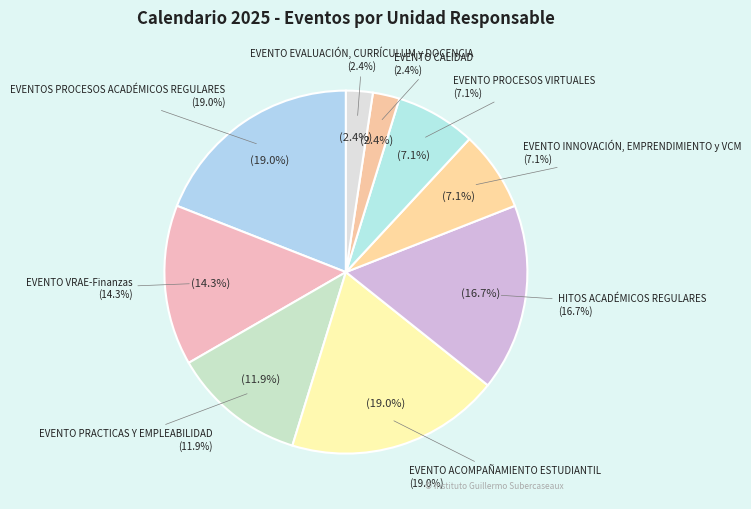

The EVENTO VRAE-Finanzas slice represents 22% of the pie. True or false?

False